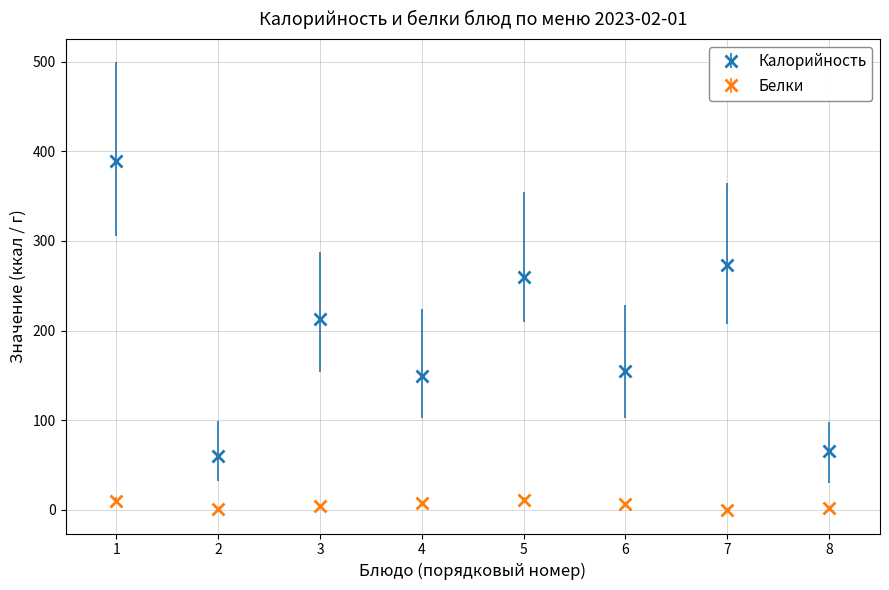

Which series changed the most between 2 and 7?

Калорийность